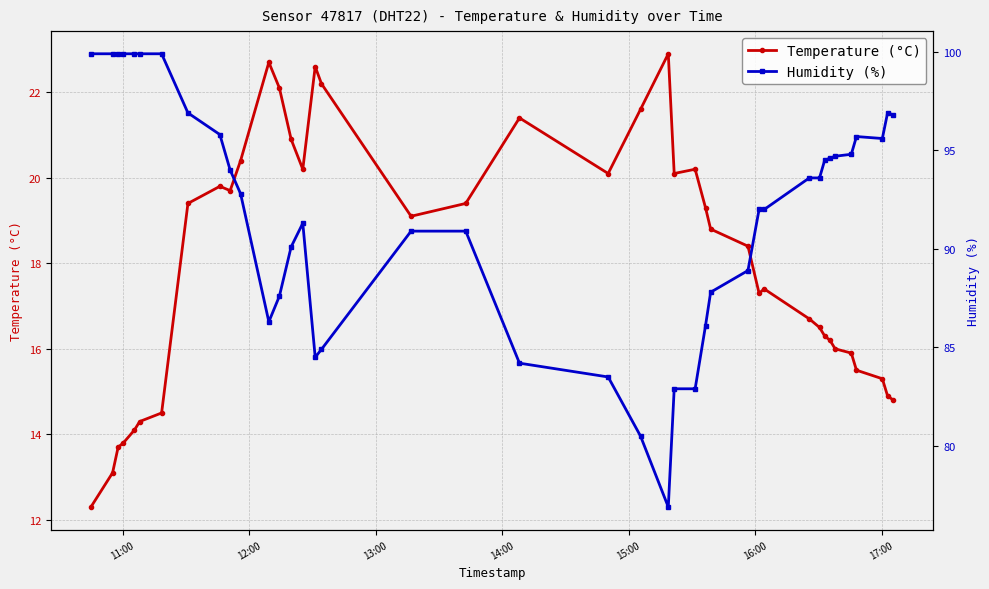

Reading left to right, list all the values displayed in this chart.

Temperature (°C): 12.3	13.1	13.7	13.8	14.1	14.3	14.5	19.4	19.8	19.7	20.4	22.7	22.1	20.9	20.2	22.6	22.2	19.1	19.4	21.4	20.1	21.6	22.9	20.1	20.2	19.3	18.8	18.4	17.3	17.4	16.7	16.5	16.3	16.2	16.0	15.9	15.5	15.3	14.9	14.8
Humidity (%): 99.9	99.9	99.9	99.9	99.9	99.9	99.9	96.9	95.8	94.0	92.8	86.3	87.6	90.1	91.3	84.5	84.9	90.9	90.9	84.2	83.5	80.5	76.9	82.9	82.9	86.1	87.8	88.9	92.0	92.0	93.6	93.6	94.5	94.6	94.7	94.8	95.7	95.6	96.9	96.8